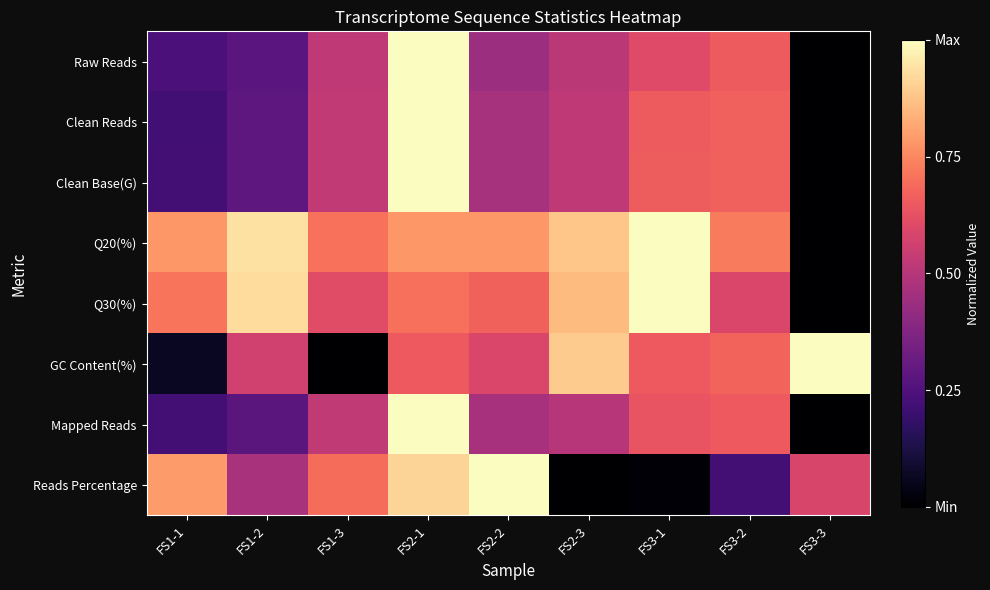

How many series are shown in this chart?

8